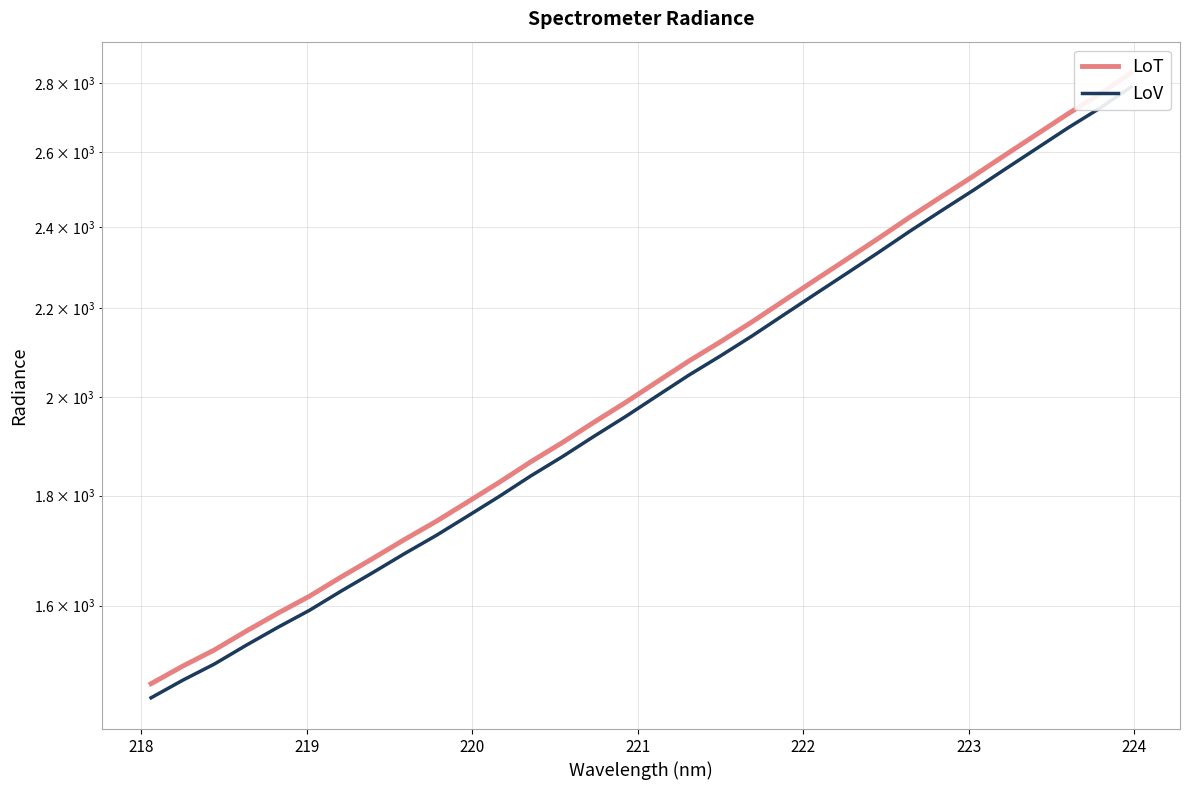

What are all the series names shown in the legend?

LoT, LoV